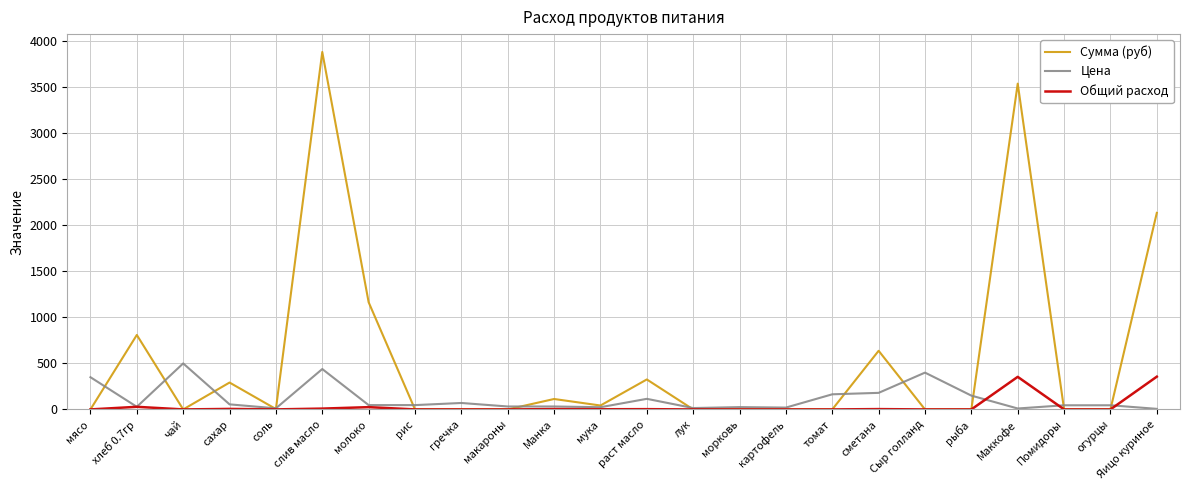

Which series has the largest total across all categories?

Сумма (руб)